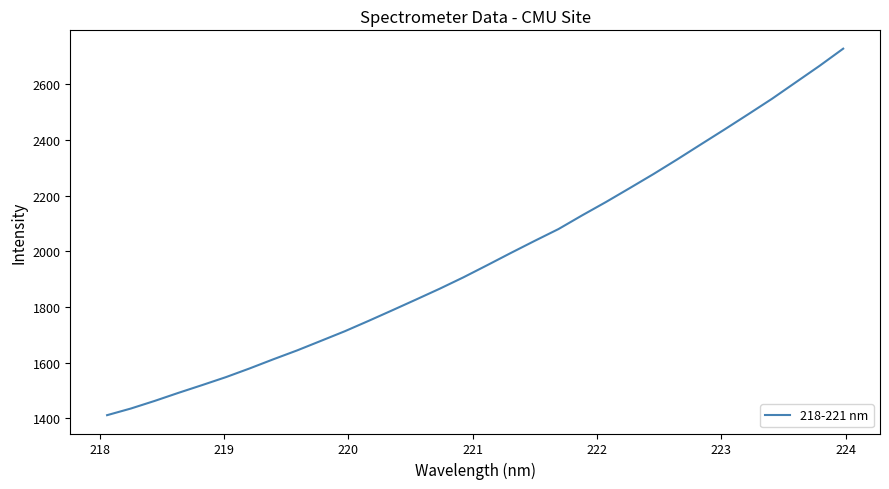

What is the greatest value displayed?

2728.4